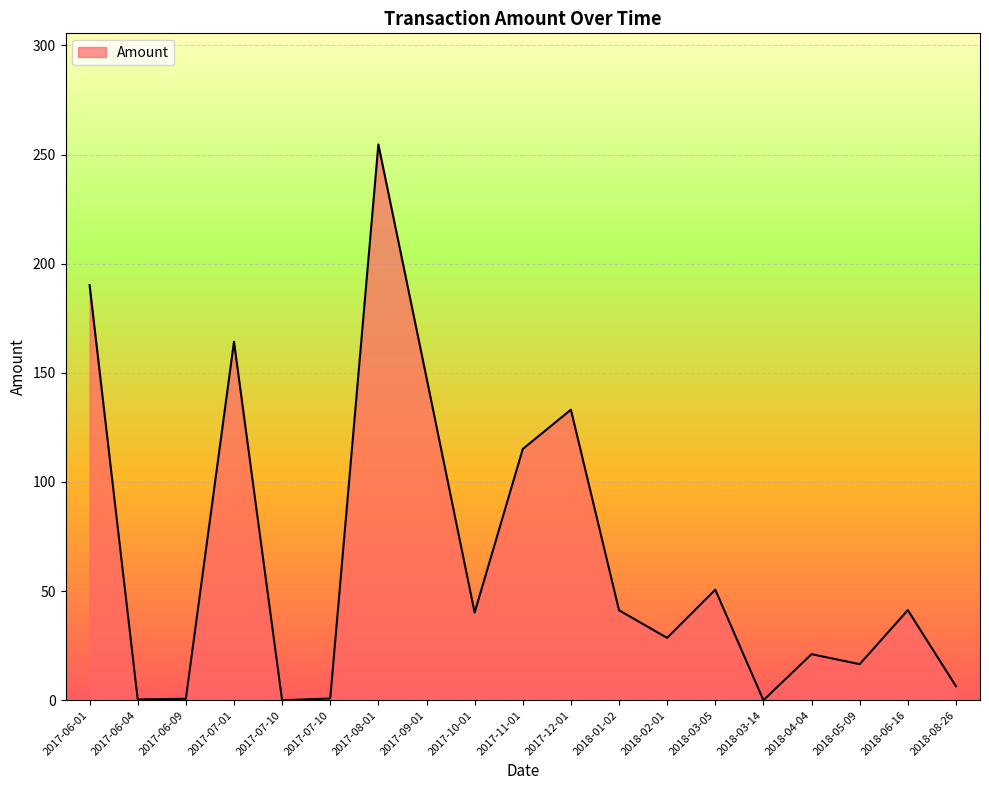

At which label does the data first exceed 40?

2017-06-01